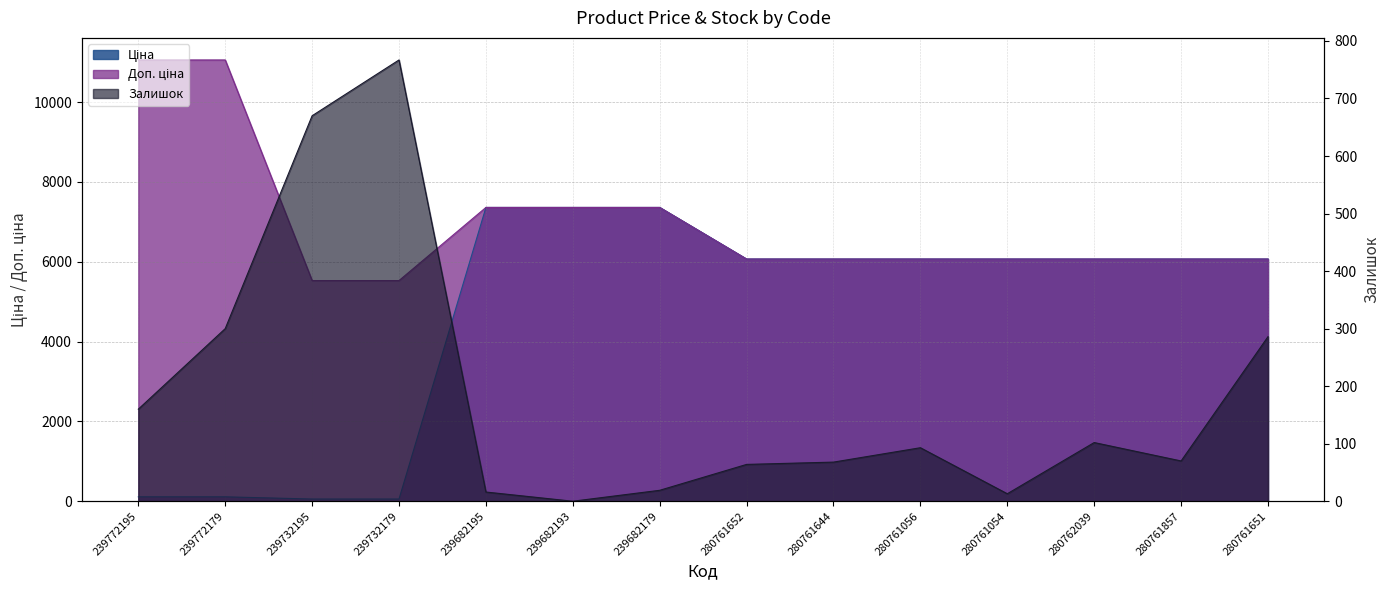

Reading left to right, what are all the values shown in this chart?

Ціна: 239772195=110.5	239772179=110.5	239732195=55.3	239732179=55.3	239682195=7360.2	239682193=7360.2	239682179=7360.2	280761652=6067.2	280761644=6067.2	280761056=6067.2	280761054=6067.2	280762039=6067.2	280761857=6067.2	280761651=6067.2
Доп. ціна: 239772195=11055.0	239772179=11055.0	239732195=5528.0	239732179=5528.0	239682195=7360.2	239682193=7360.2	239682179=7360.2	280761652=6067.2	280761644=6067.2	280761056=6067.2	280761054=6067.2	280762039=6067.2	280761857=6067.2	280761651=6067.2
Залишок: 239772195=160.0	239772179=300.0	239732195=670.0	239732179=767.0	239682195=16.0	239682193=0.0	239682179=19.0	280761652=64.0	280761644=68.0	280761056=93.0	280761054=13.0	280762039=102.0	280761857=70.0	280761651=286.0